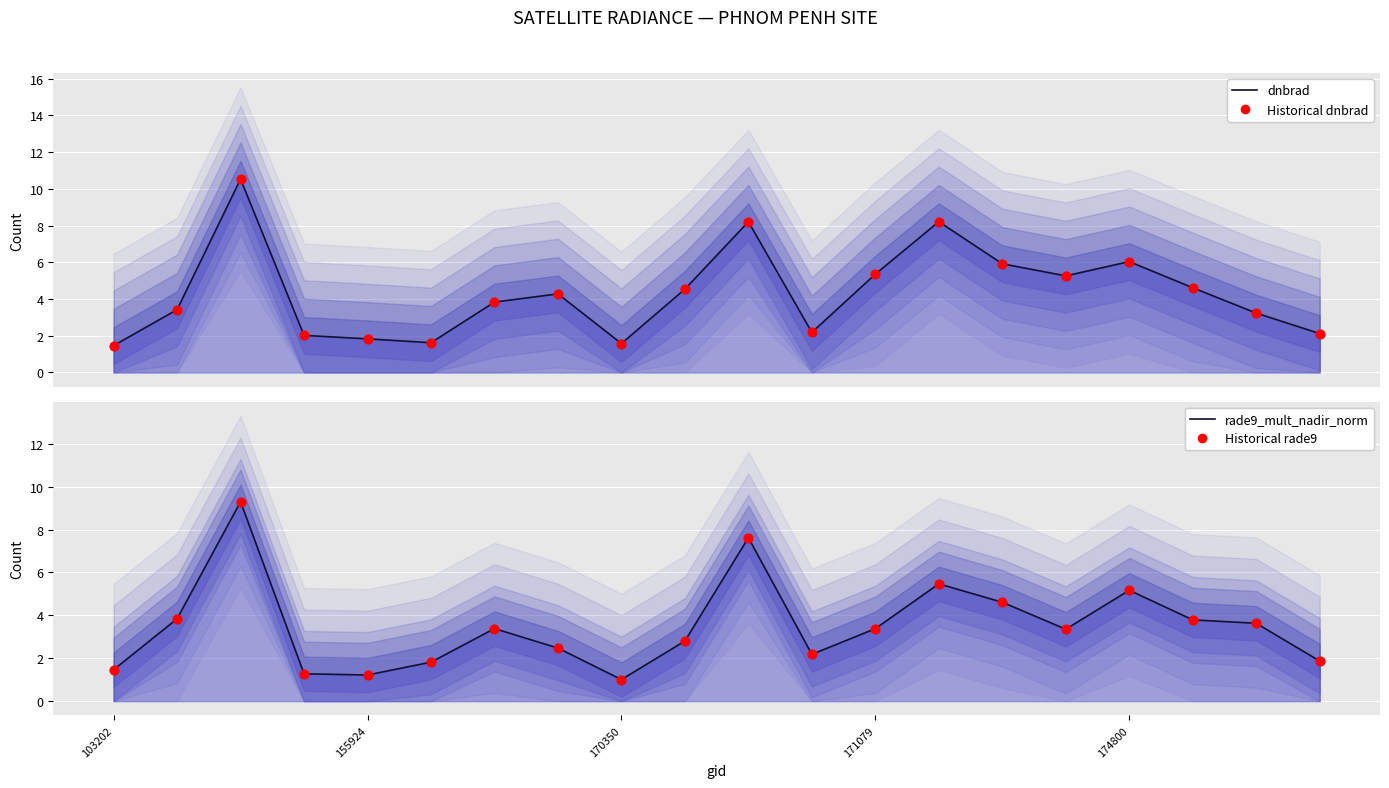

At how many categories does at least one series exceed 8?

3